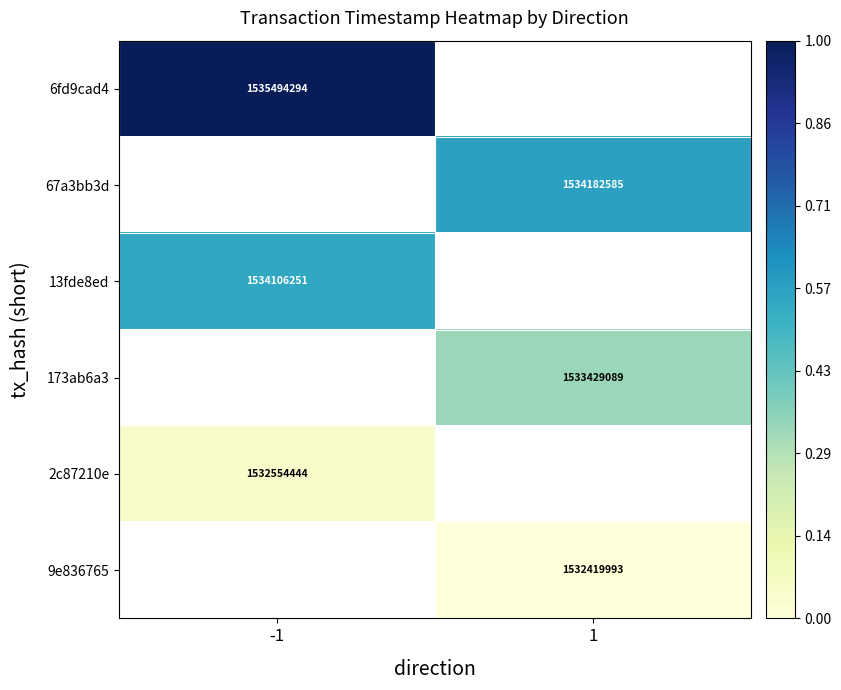

Is it true that 67a3bb3d equals 1534182585 at 1?

True